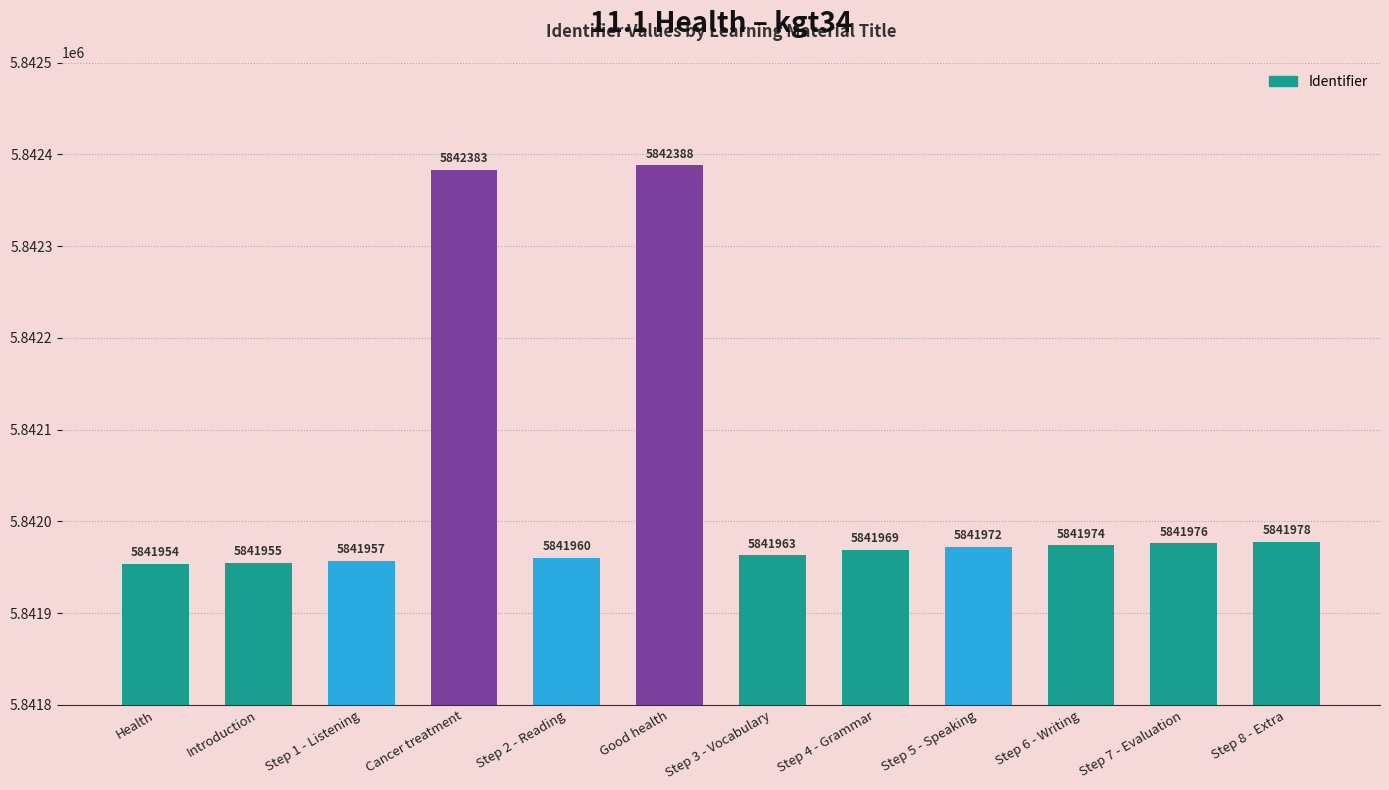

Read the value at Step 3 - Vocabulary, to the nearest 50.

5841950